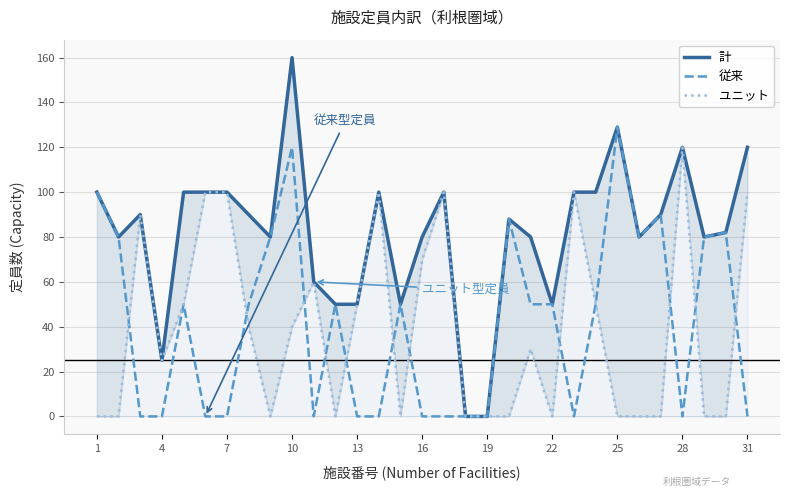

True or false: 従来 has a value of -81 at 13.

False